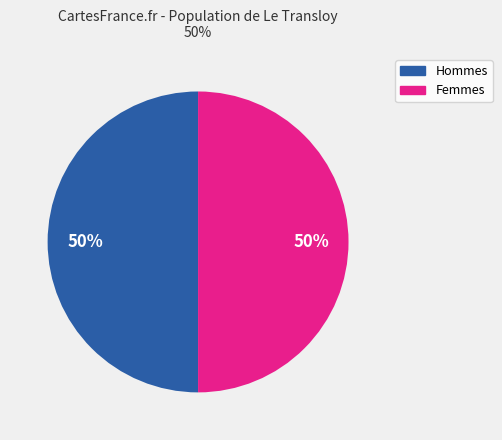

To the nearest percent, what is the average slice percentage?

50%